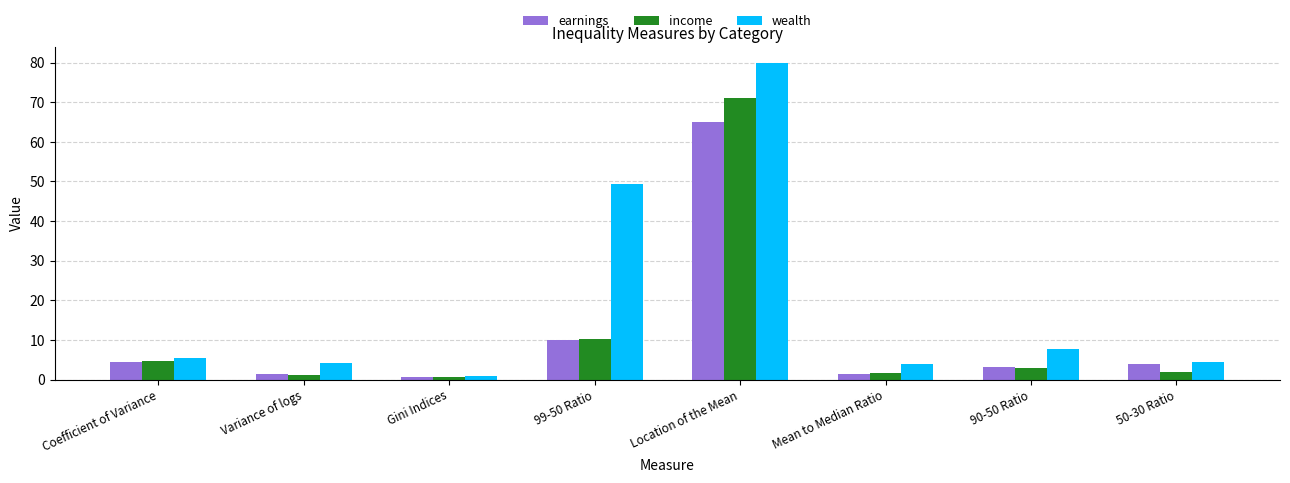

What is the sum of all income values?

93.8